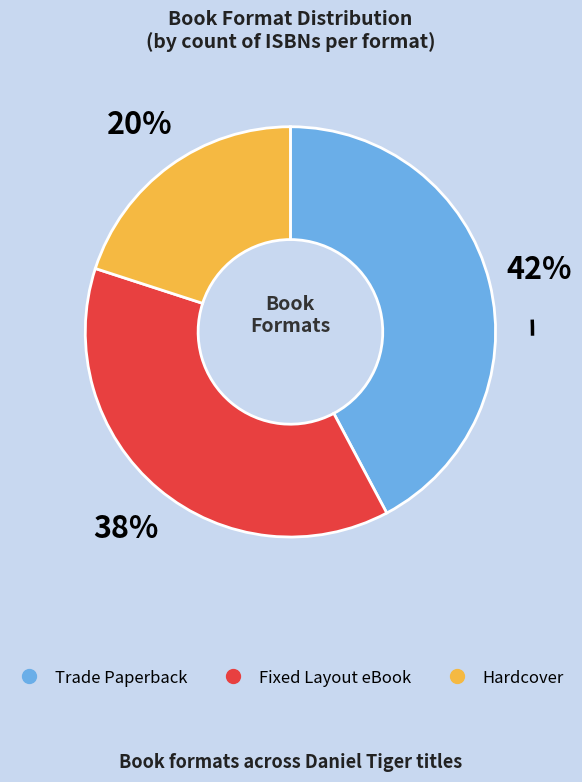

Does Fixed Layout eBook represent more than half of the total?

No